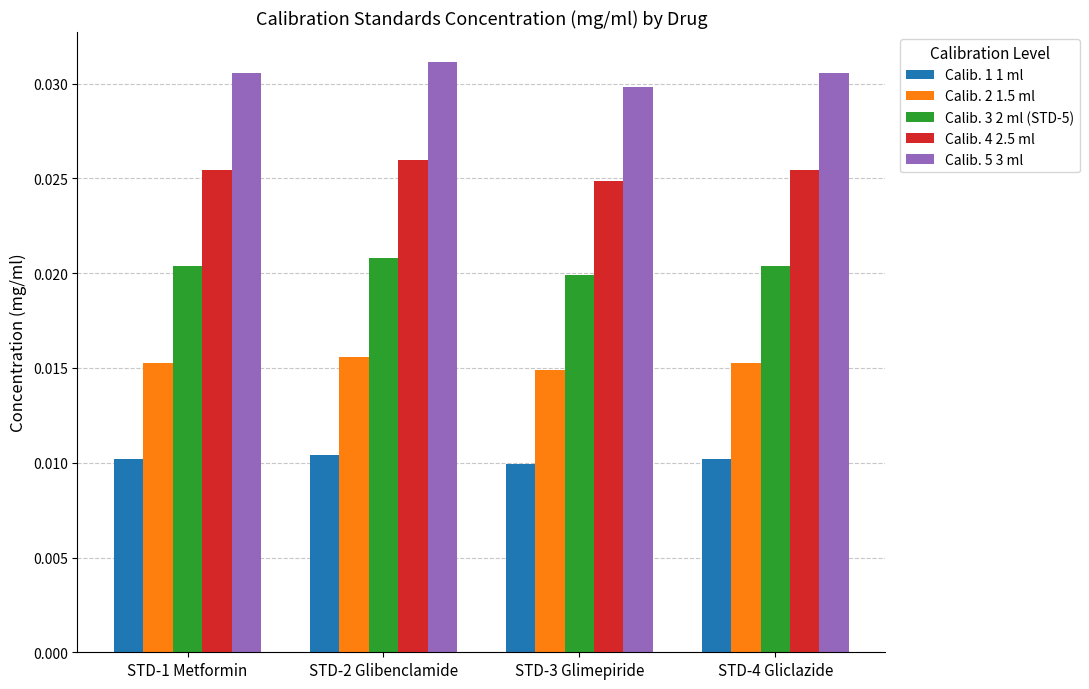

How many groups of bars are there?

4